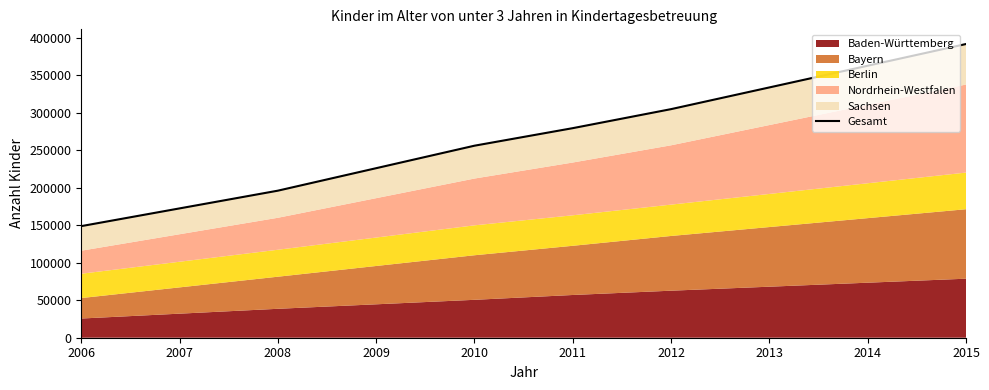

Reading left to right, what are all the values shown in this chart?

148863	196151	256139	279546	304917	391769